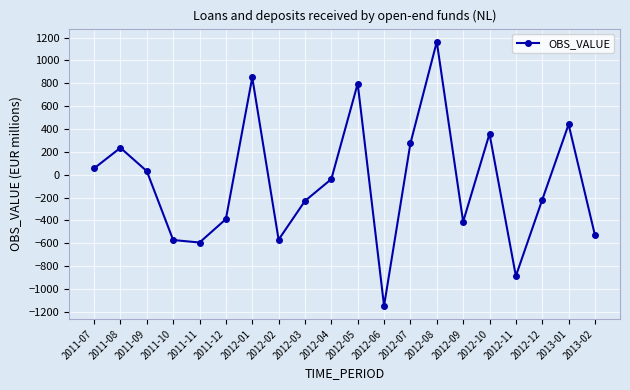

Between 2012-11 and 2012-05, which is larger?

2012-05